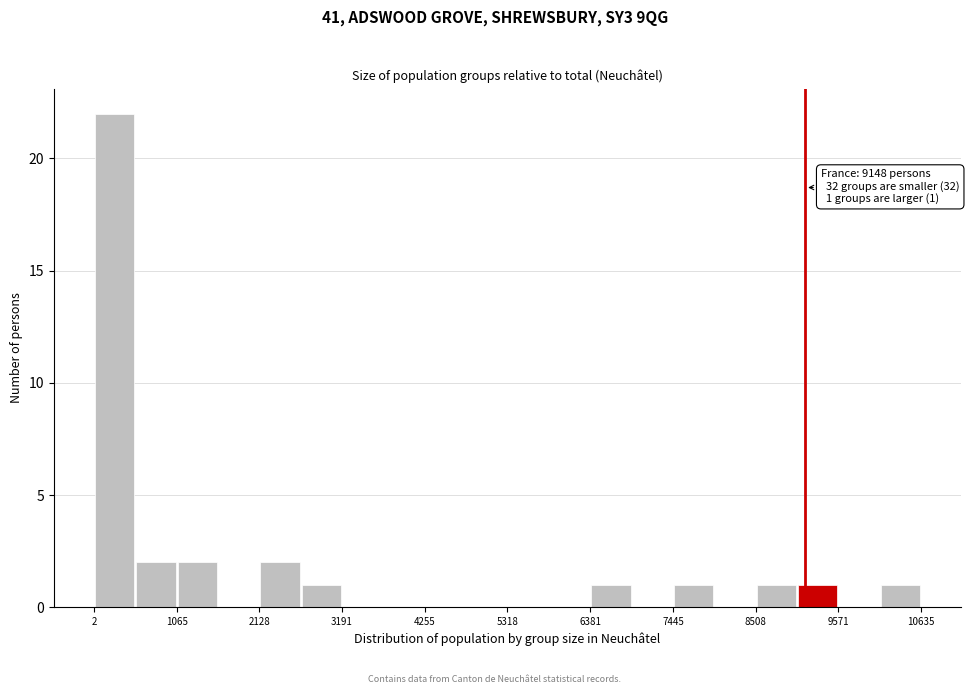

Around what value on the x-axis is the tallest bar? Give the approximate position of its centre, as read against the axis.

200